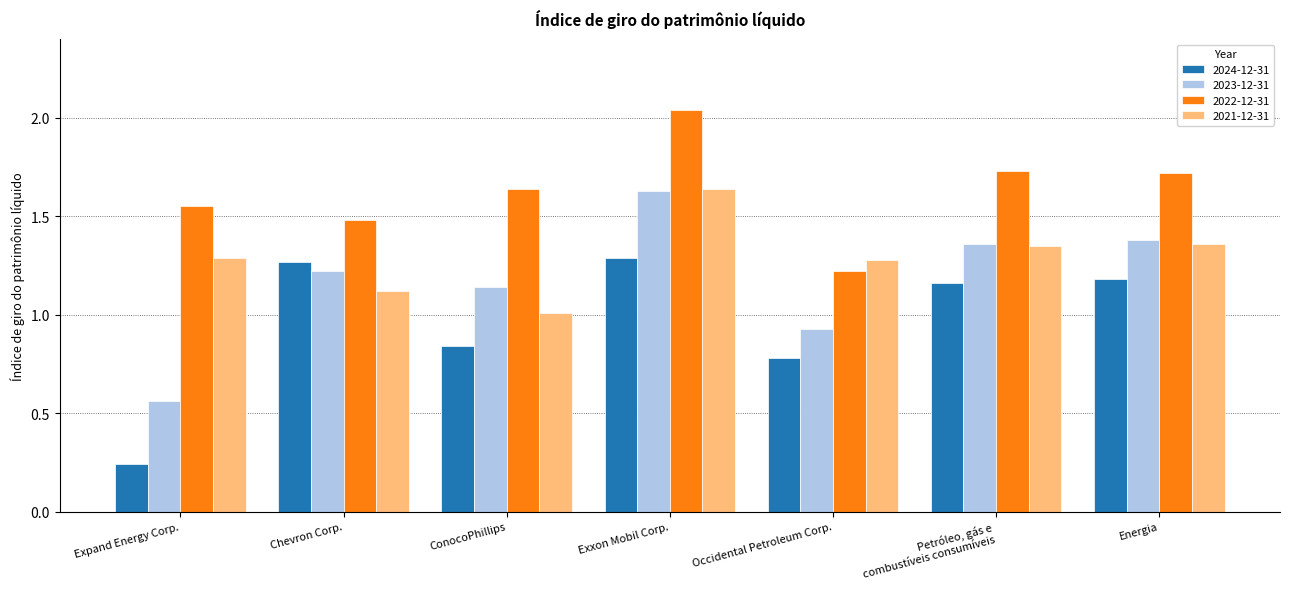

Which series has the largest range (max minus min)?

2023-12-31